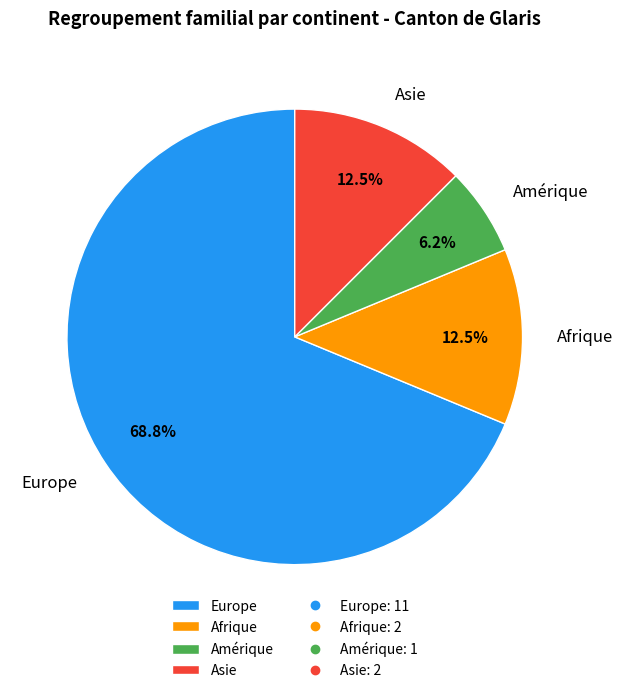

Which slice is the smallest?

Amérique